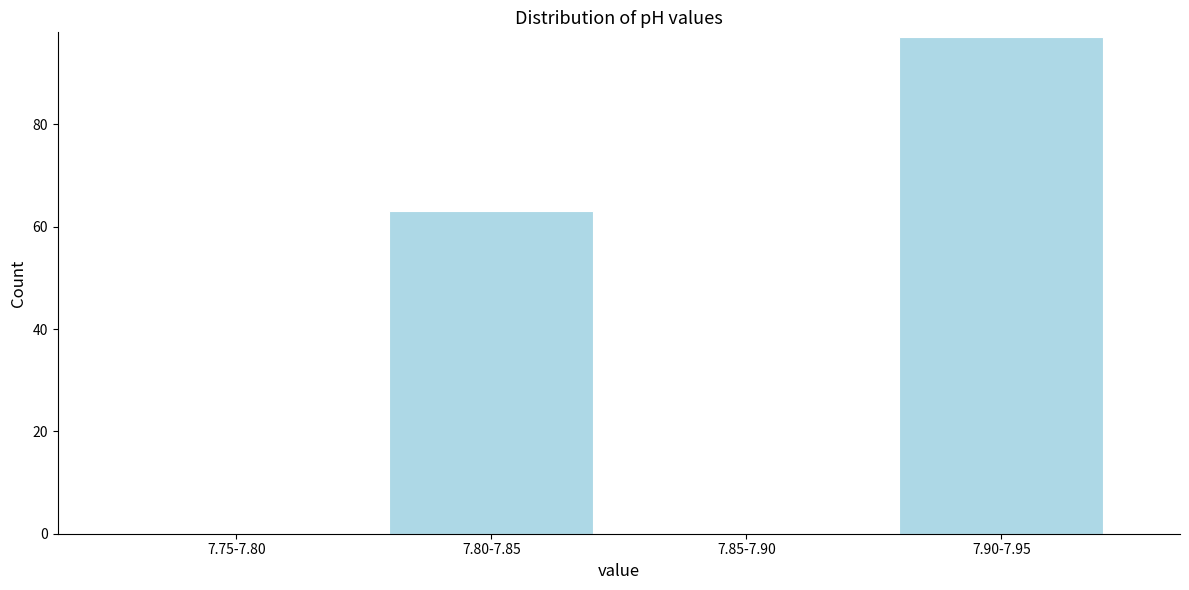

Reading left to right, transcribe all the data shown in this chart.

7.75-7.80=0	7.80-7.85=63	7.85-7.90=0	7.90-7.95=97